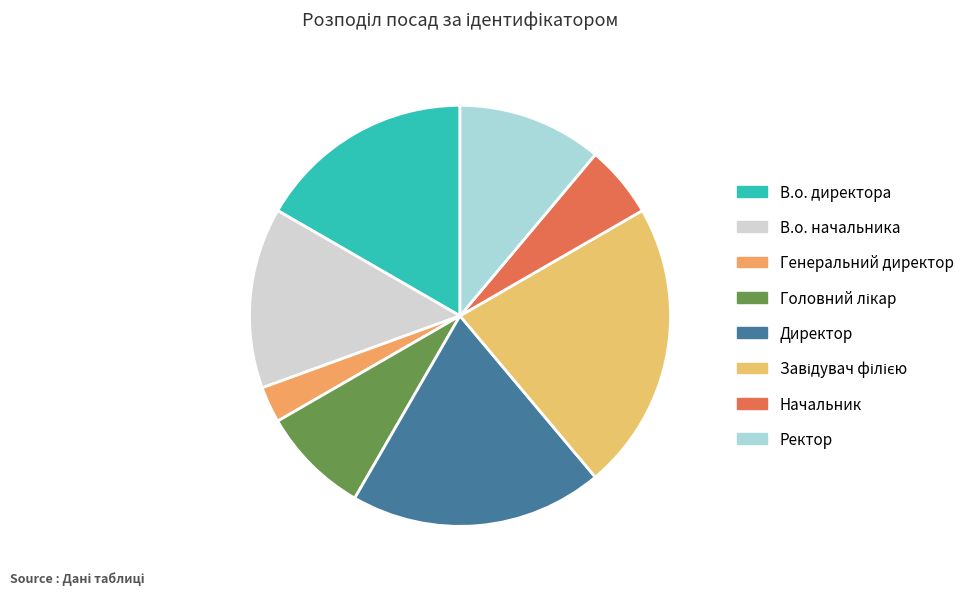

To the nearest percent, what is the average slice percentage?

12%